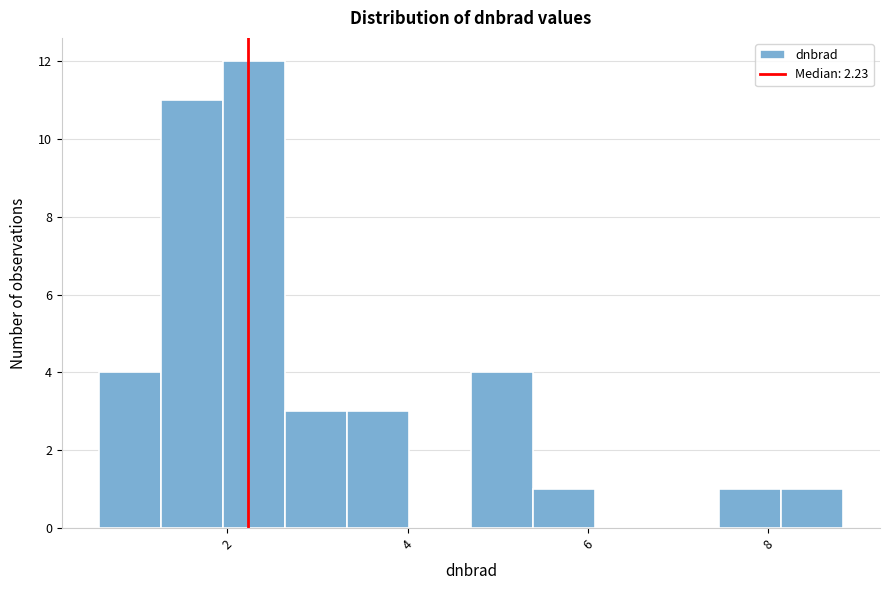

Read against the x-axis, roughly where is the centre of the tallest bar?

2.2